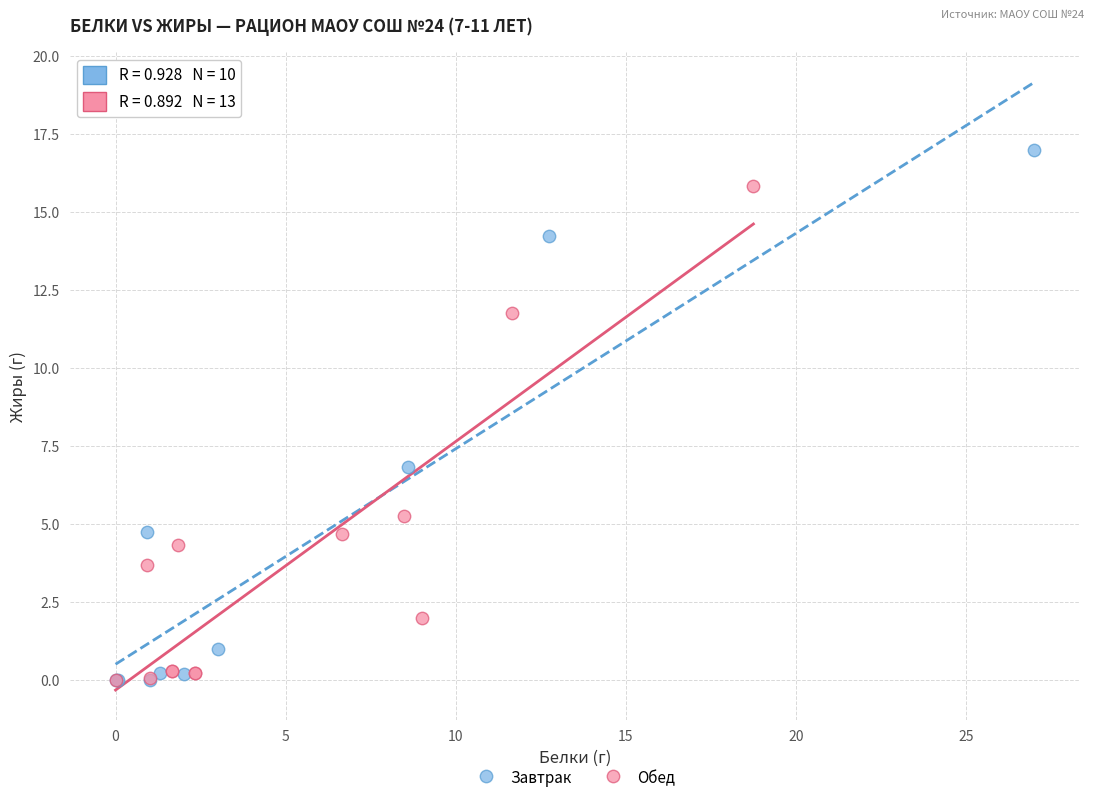

Which series has the largest Y range (max minus min)?

Завтрак